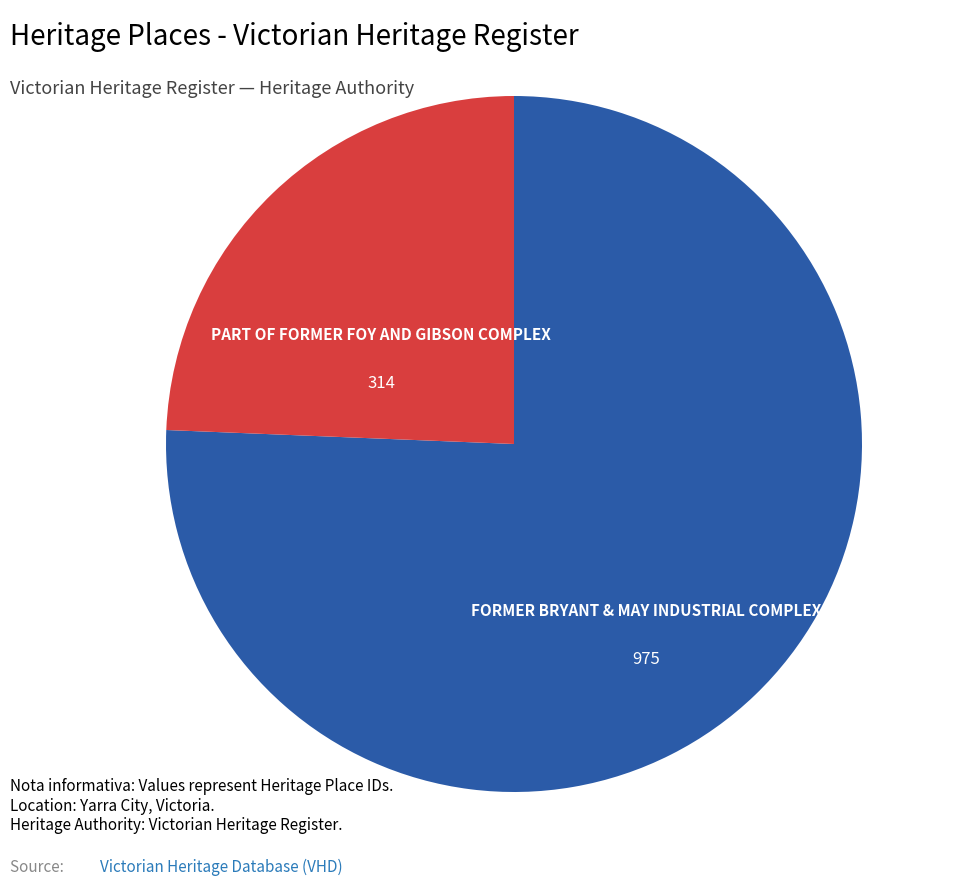

Count the number of slices in the pie.

2